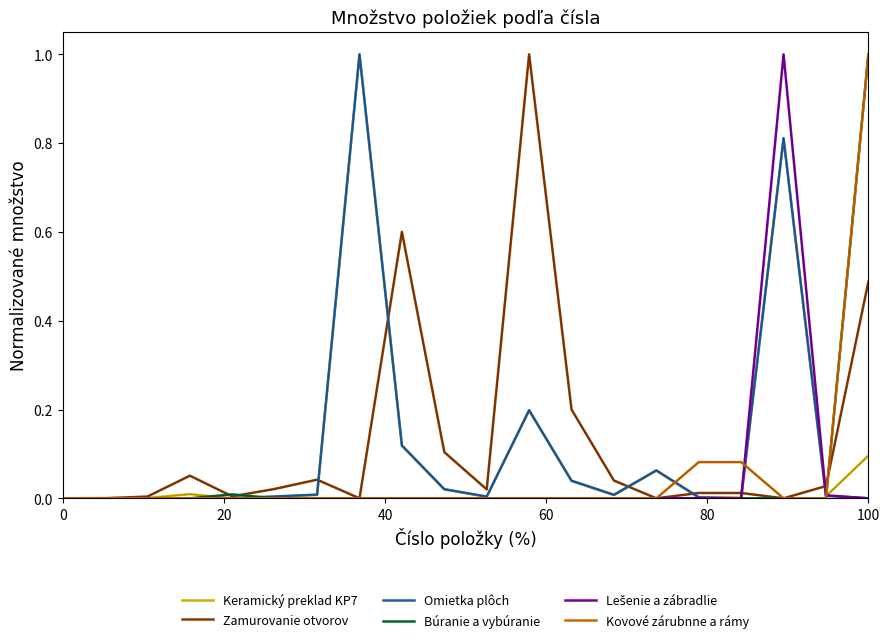

Is this an area chart (filled region under the line)?

No